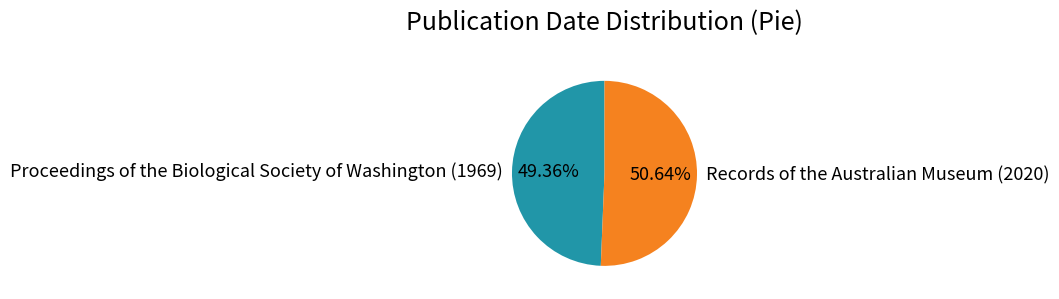

To the nearest percent, what portion does Proceedings of the Biological Society of Washington (1969) represent?

49%